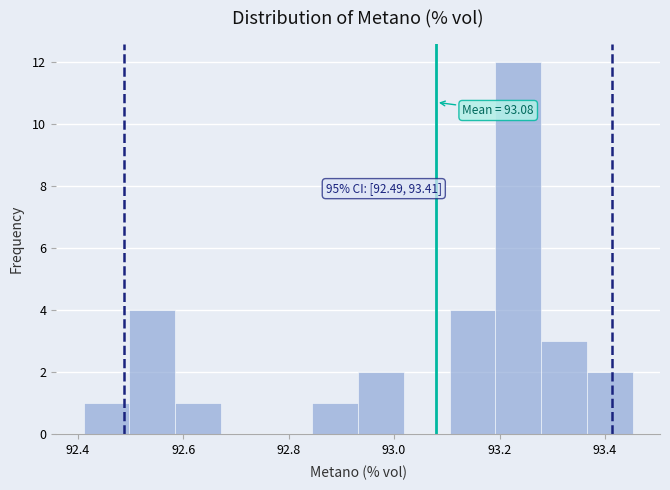

Over which range of the x-axis is the bar tallest?

93.20 to 93.28